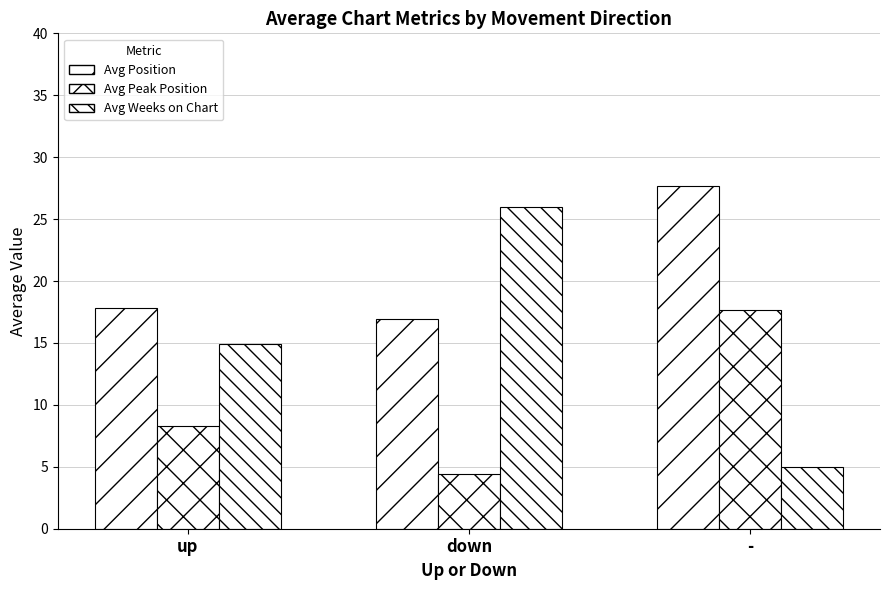

What is the difference between the maximum and minimum values in the Avg Peak Position series?

13.3